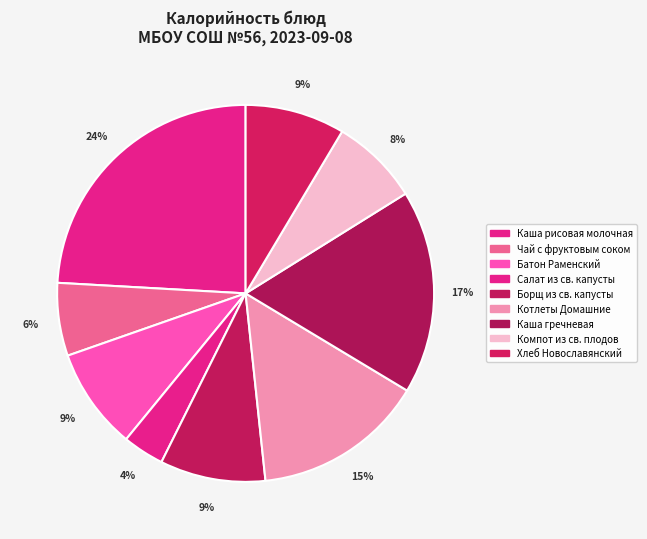

What percentage is the Каша гречневая slice, to the nearest percent?

17%